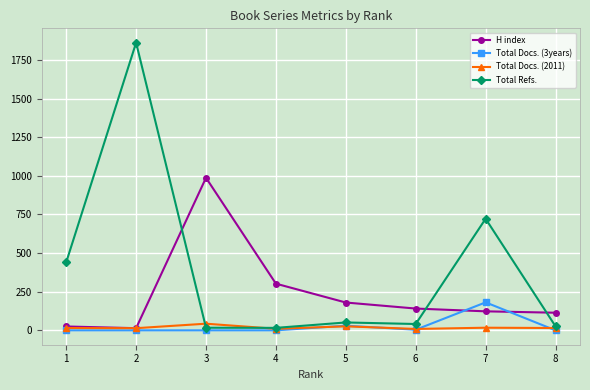

At which label does Total Refs. reach its minimum?

4